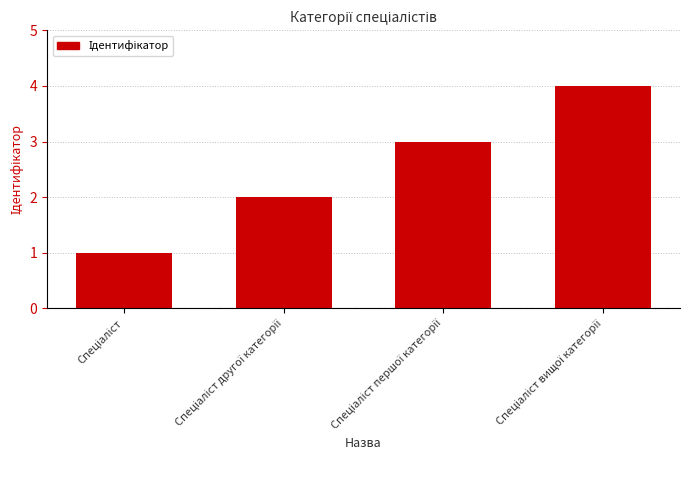

What is the maximum value shown in the chart?

4